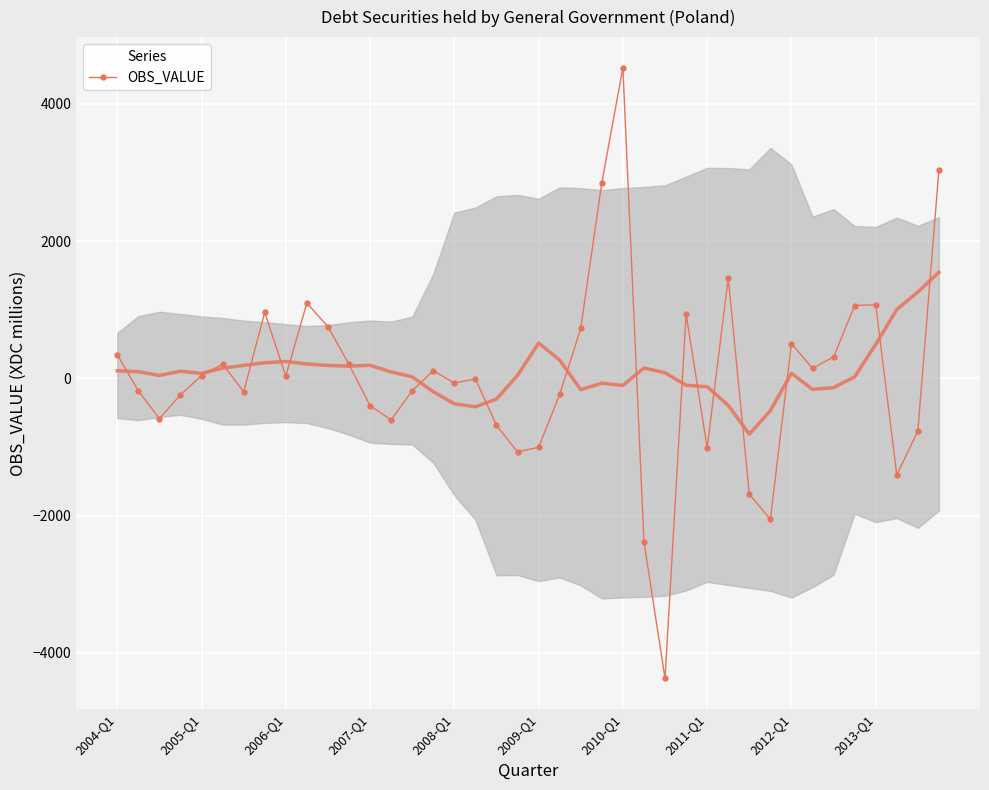

What position from the right is 2004-Q1?

40